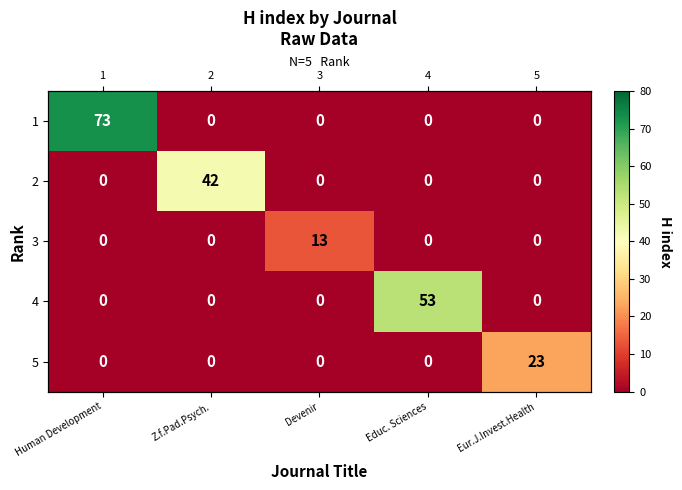

Rank the categories by 2 value from highest to lowest.

Z.f.Pad.Psych., Human Development, Devenir, Educ. Sciences, Eur.J.Invest.Health